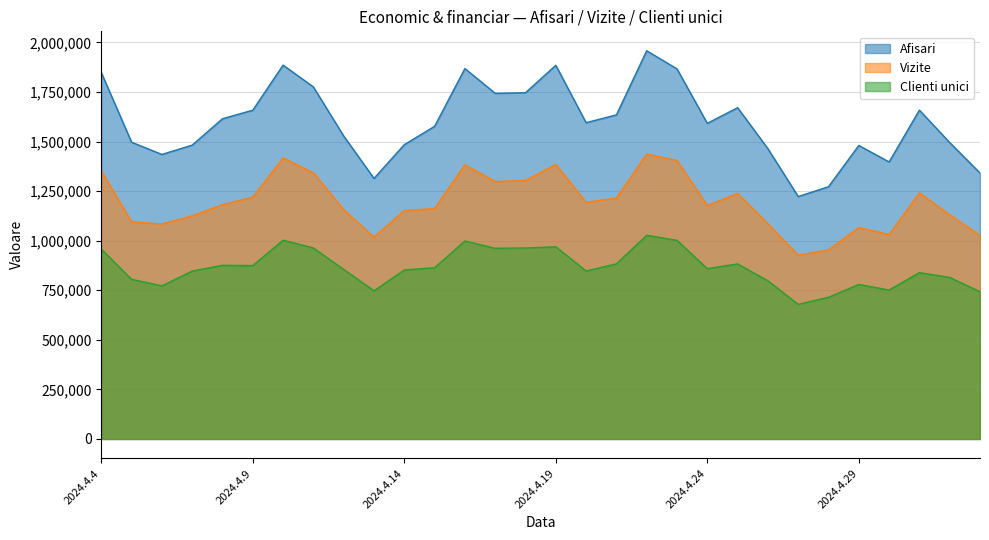

True or false: Clienti unici has more than 1 interior local peaks.

True